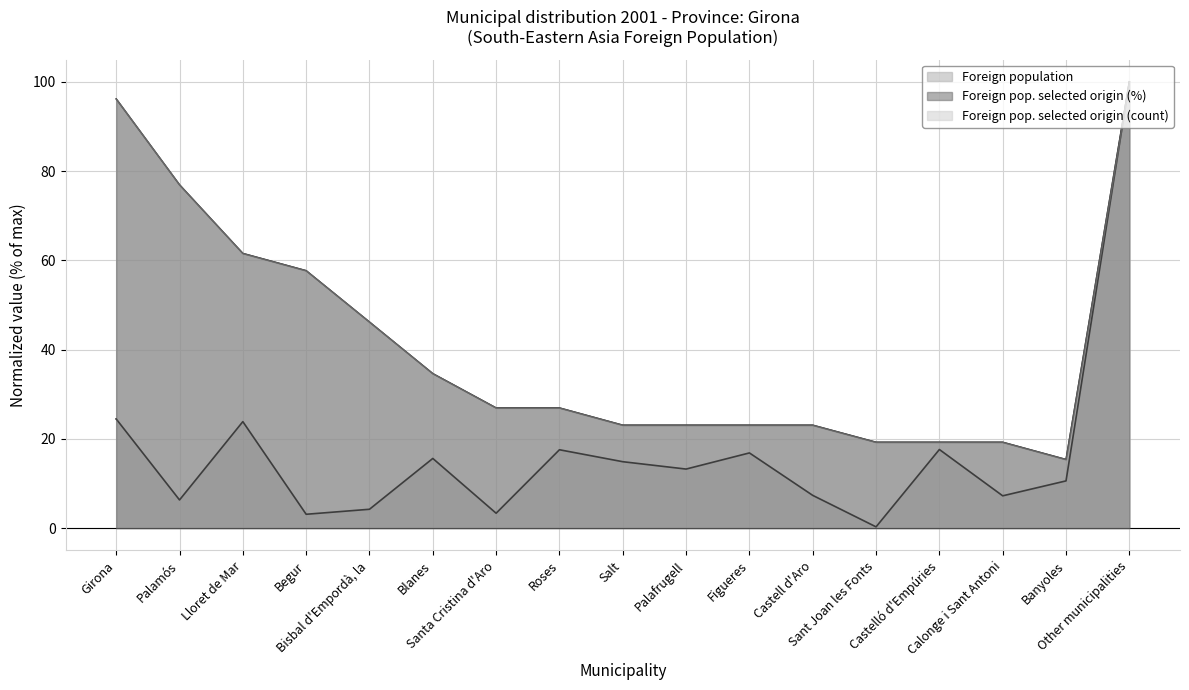

At Lloret de Mar, list the series in order from smallest to largest.

Foreign population, Foreign pop. selected origin (count), Foreign pop. selected origin (%)